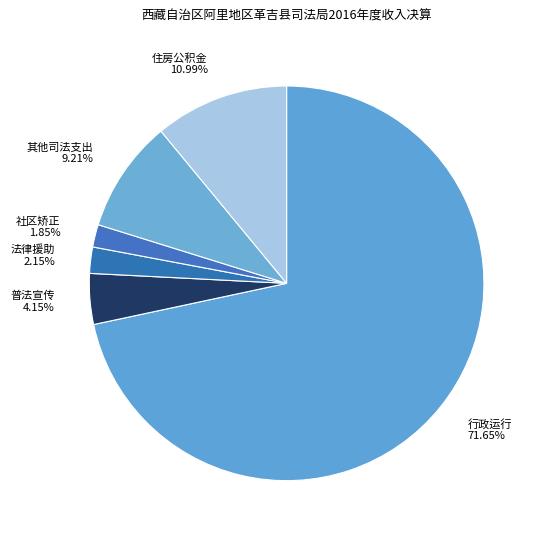

To the nearest percent, what is the average slice percentage?

17%